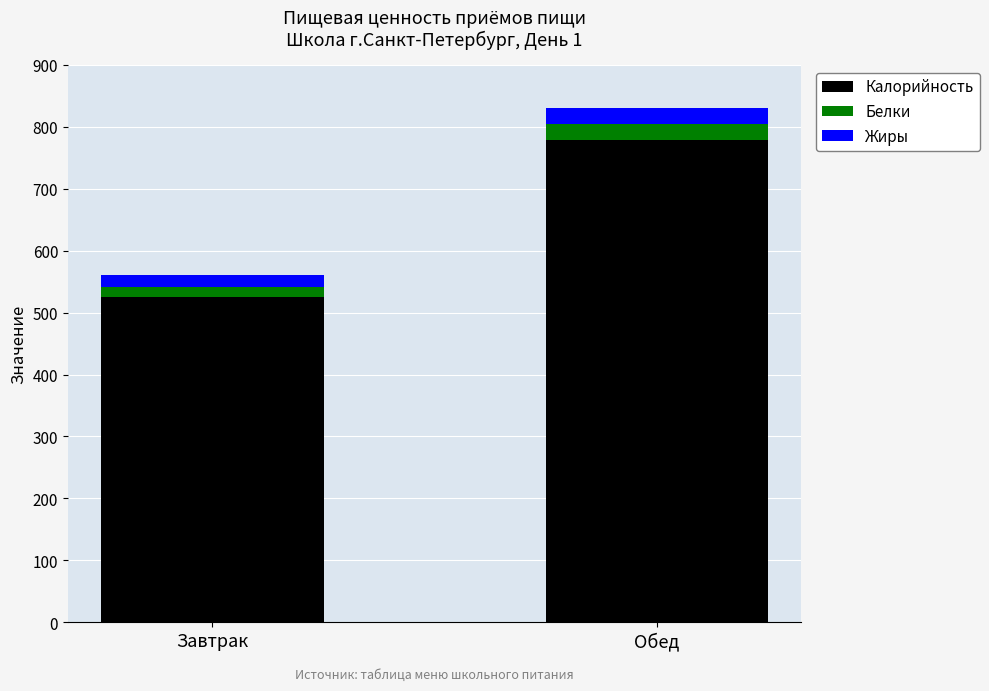

At which label does Калорийность reach its minimum?

Завтрак